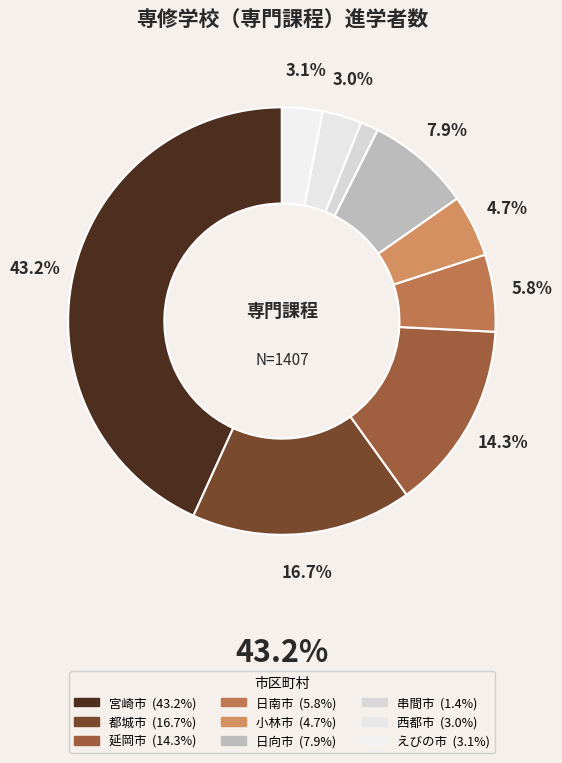

Count the number of slices in the pie.

9